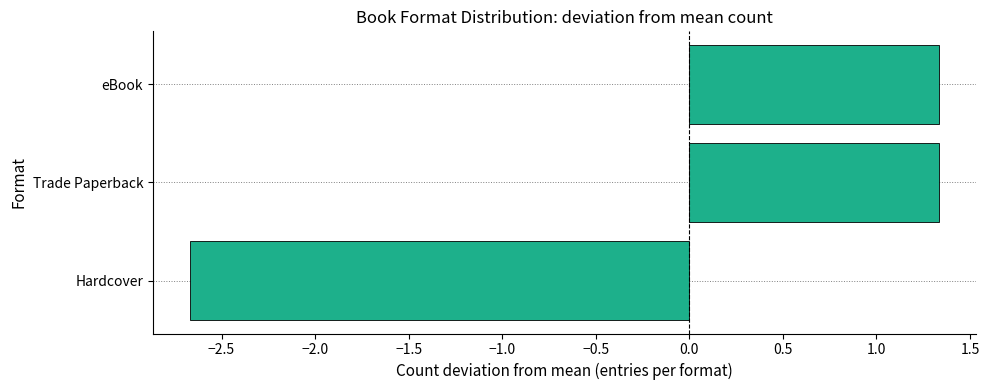

What is the difference between the values at eBook and Hardcover?

4.0